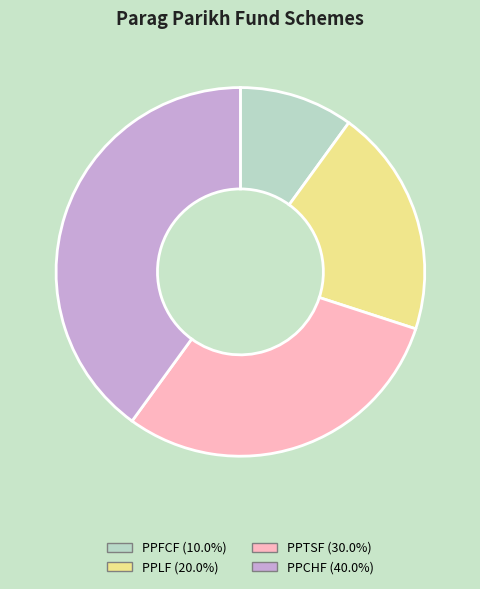

Count the number of slices in the pie.

4